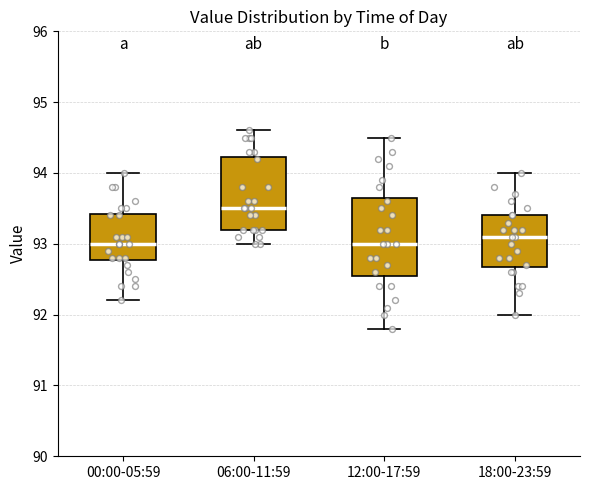

Reading left to right, read every box against the y-axis: the position of its median line, the range the box covers, and the ends of its whiskers. The values are not printed on the chart, so give them approximately, as read against the axis.

00:00-05:59: median 93.0, box 92.8 to 93.4, whiskers 92.2 to 94.0
06:00-11:59: median 93.5, box 93.2 to 94.2, whiskers 93.0 to 94.6
12:00-17:59: median 93.0, box 92.6 to 93.7, whiskers 91.8 to 94.5
18:00-23:59: median 93.1, box 92.7 to 93.4, whiskers 92.0 to 94.0